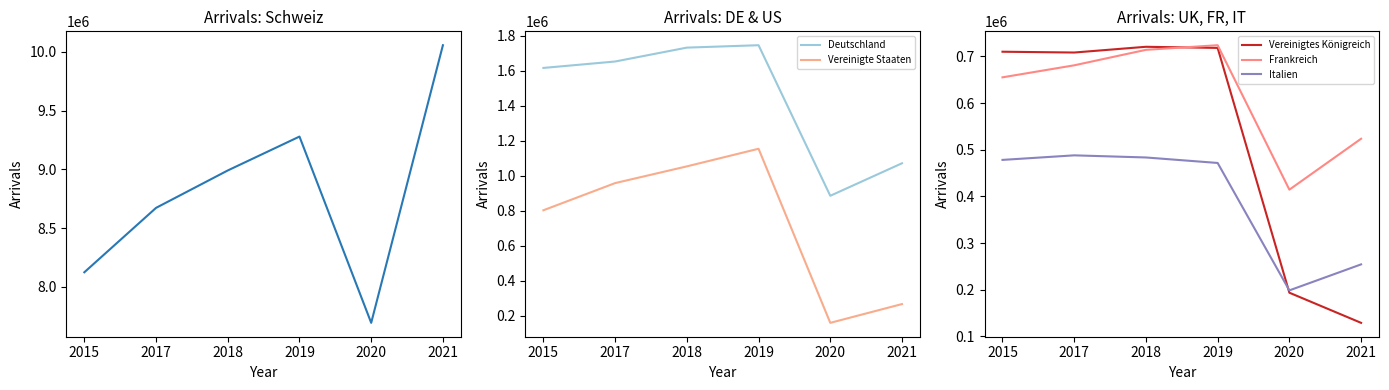

Which series has the largest range (max minus min)?

Schweiz